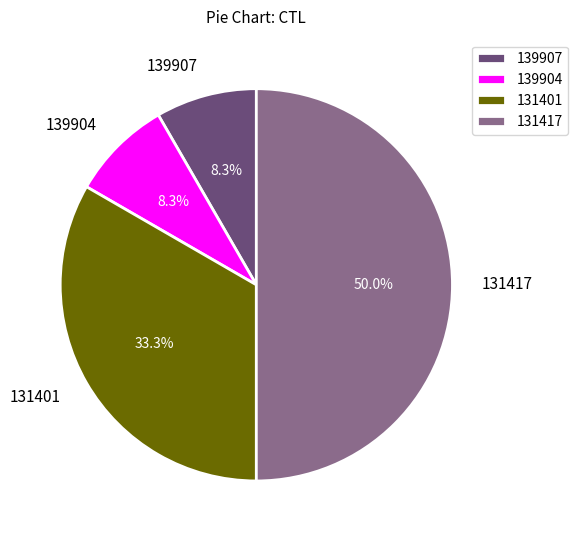

Between 131417 and 131401, which is larger?

131417